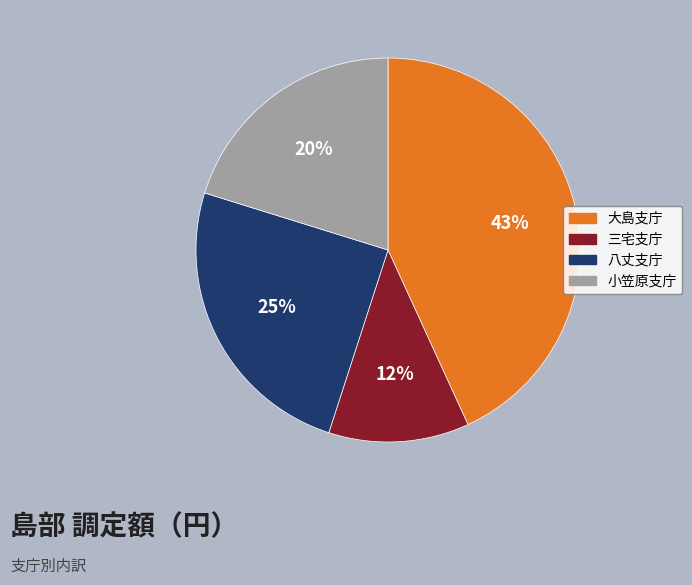

Does 小笠原支庁 represent more than half of the total?

No